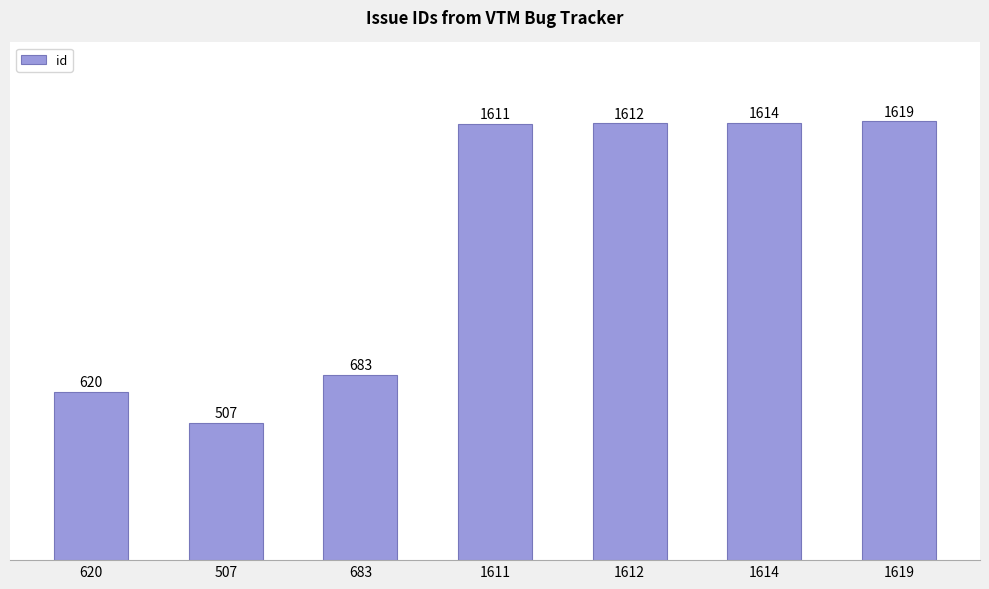

True or false: the data shows 890 at 507.

False